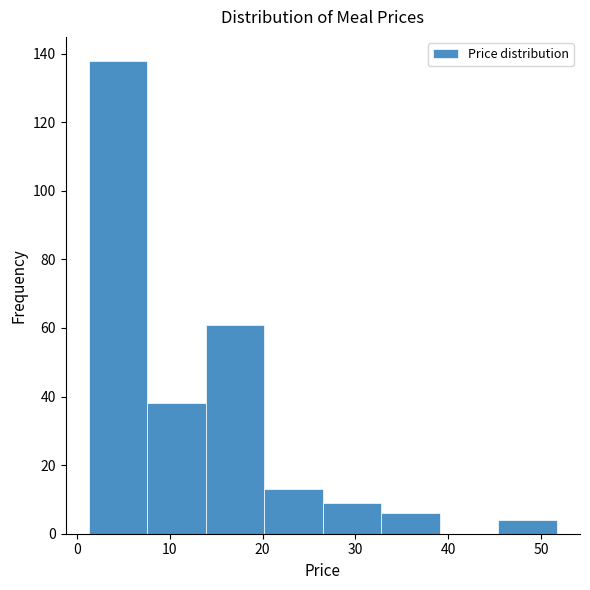

Reading left to right, list every bar in this chart as the range it spans on the x-axis followed by its height. Neither the bar edges nor the heights are printed on the chart, so give them approximately, as read against the axes.

1 to 8: 138
8 to 14: 38
14 to 20: 62
20 to 26: 14
26 to 33: 10
33 to 39: 6
39 to 45: 0
45 to 52: 4